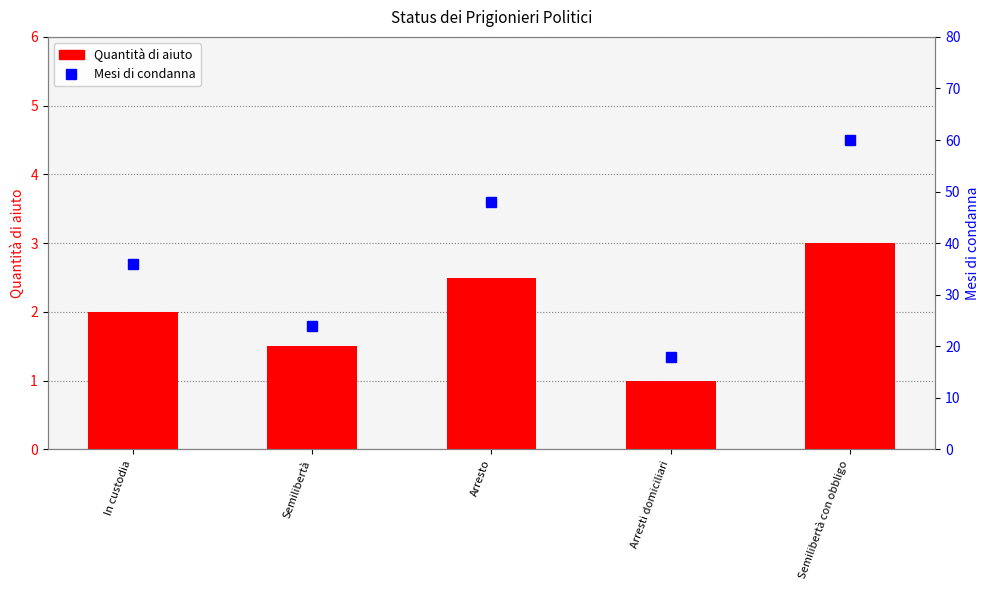

Are the bars grouped side by side (vs. stacked)?

Yes